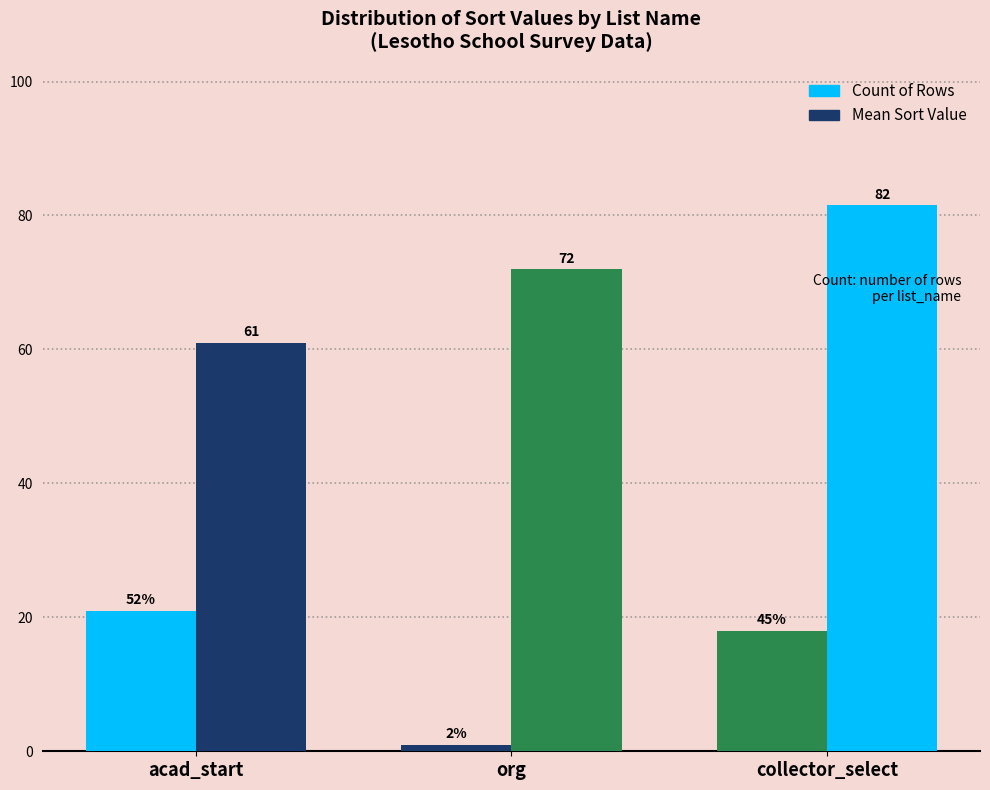

Are the bars grouped side by side (vs. stacked)?

Yes